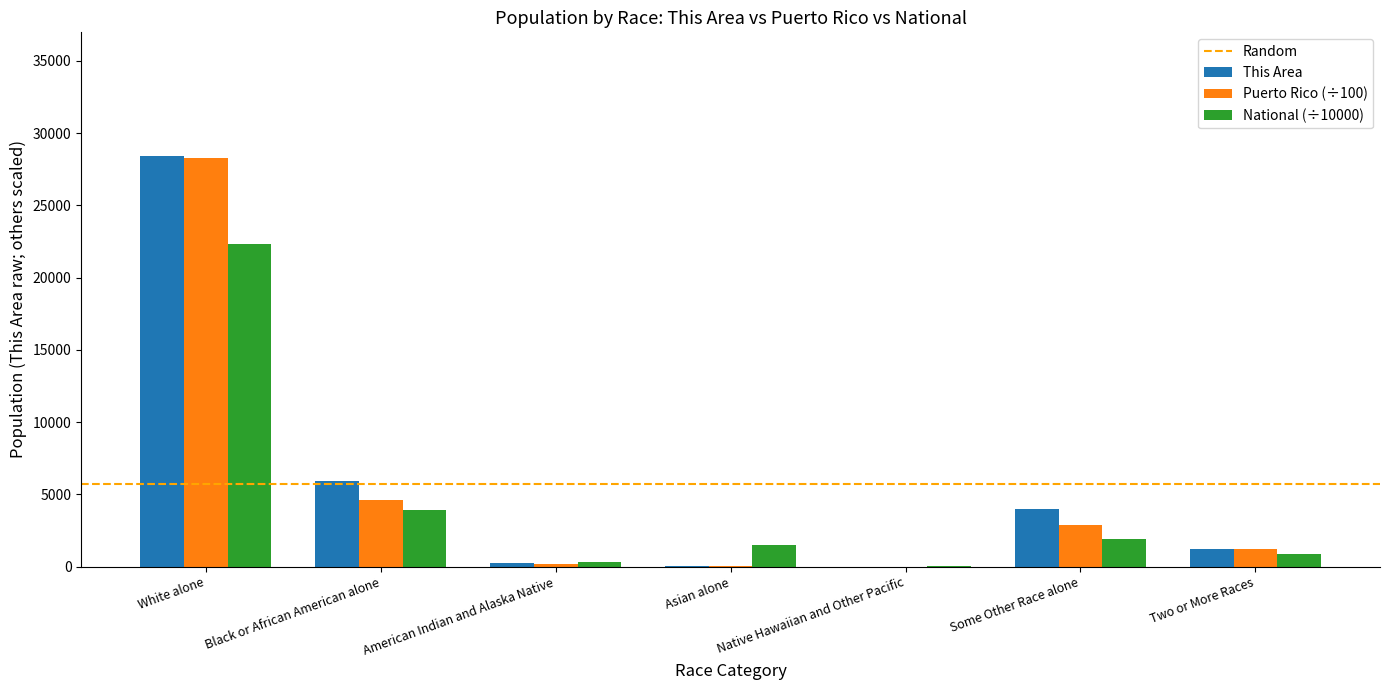

Is the value of Puerto Rico (÷100) at Native Hawaiian and Other Pacific greater than the value of National (÷10000) at Two or More Races?

No